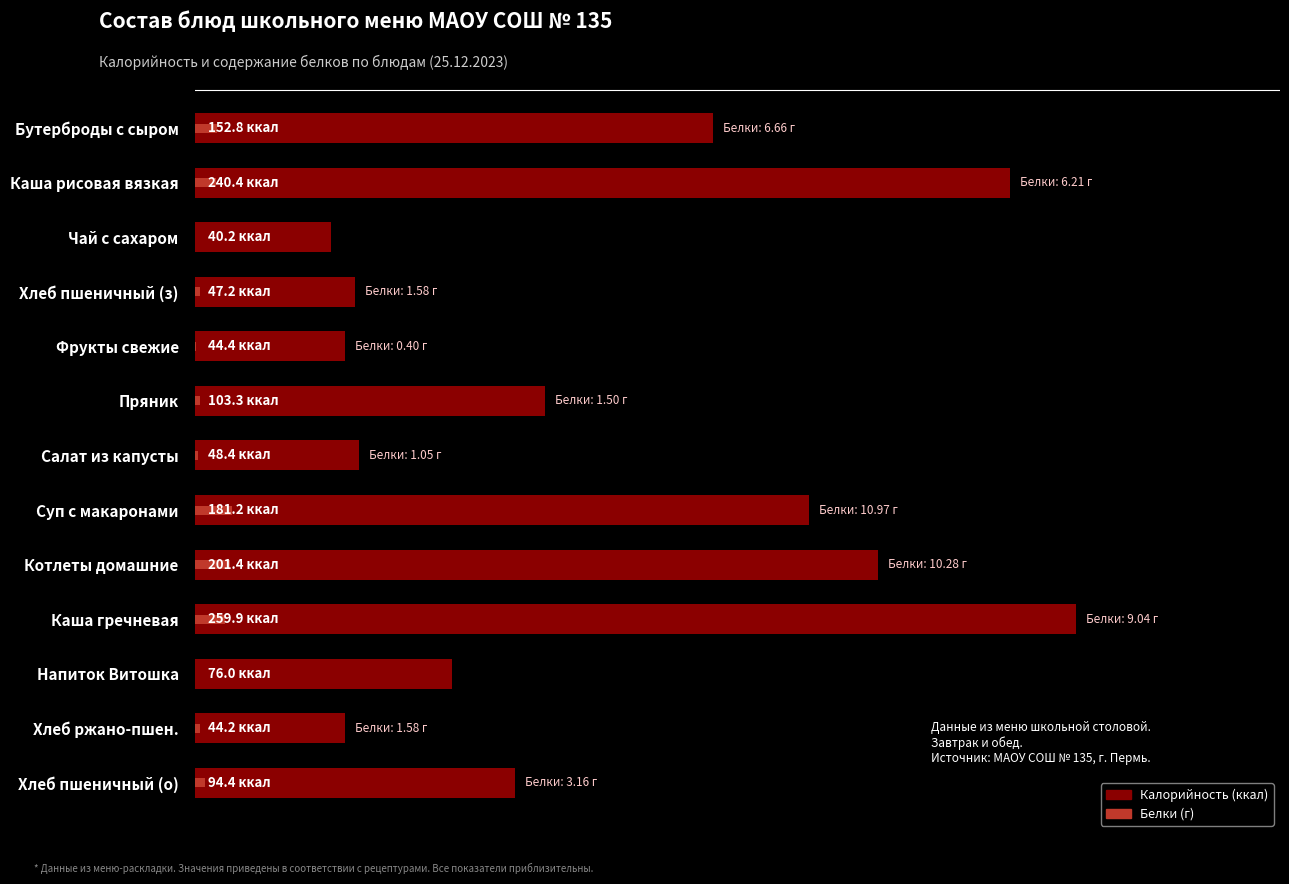

How many data points in Калорийность are less than 94?

6